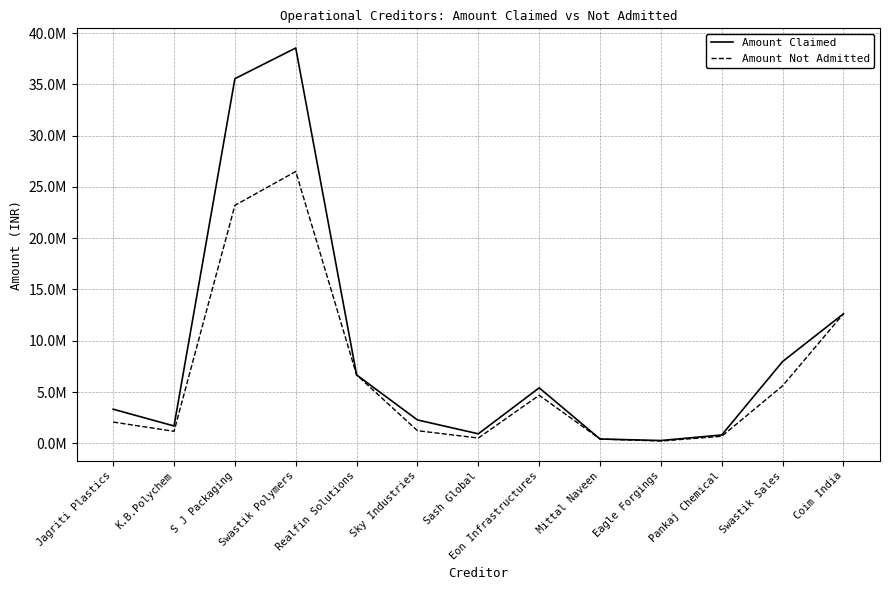

Does the chart display data point markers on the line(s)?

No